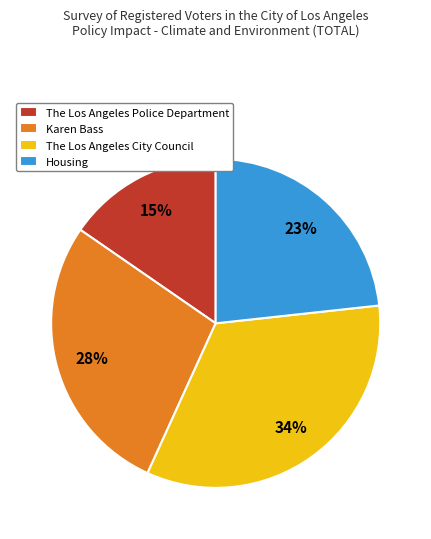

What percentage is the The Los Angeles Police Department slice, to the nearest percent?

15%